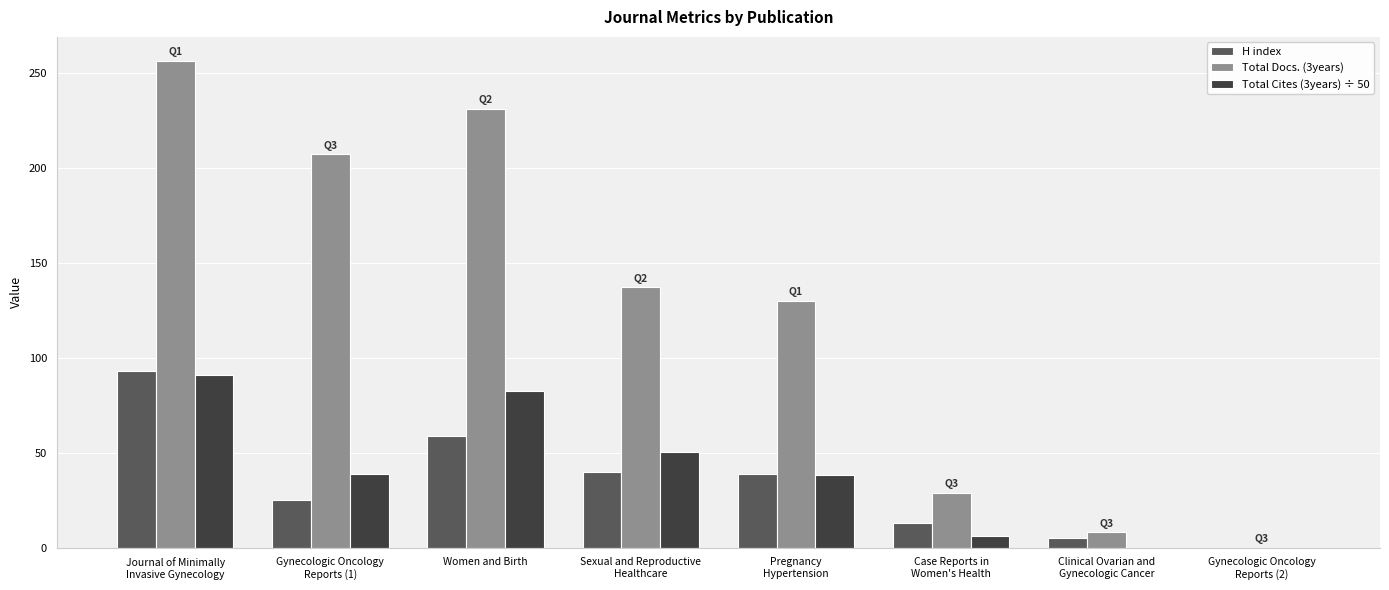

At which category is the sum across all series the highest?

Journal of Minimally
Invasive Gynecology